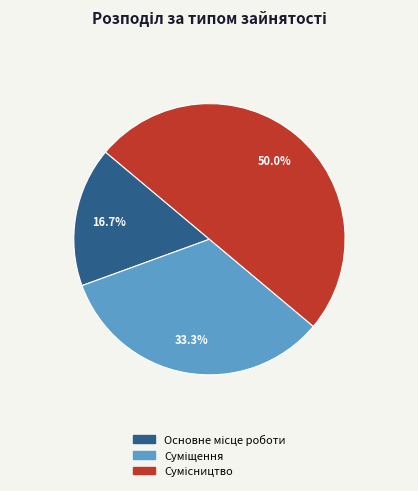

How many segments does this pie chart have?

3